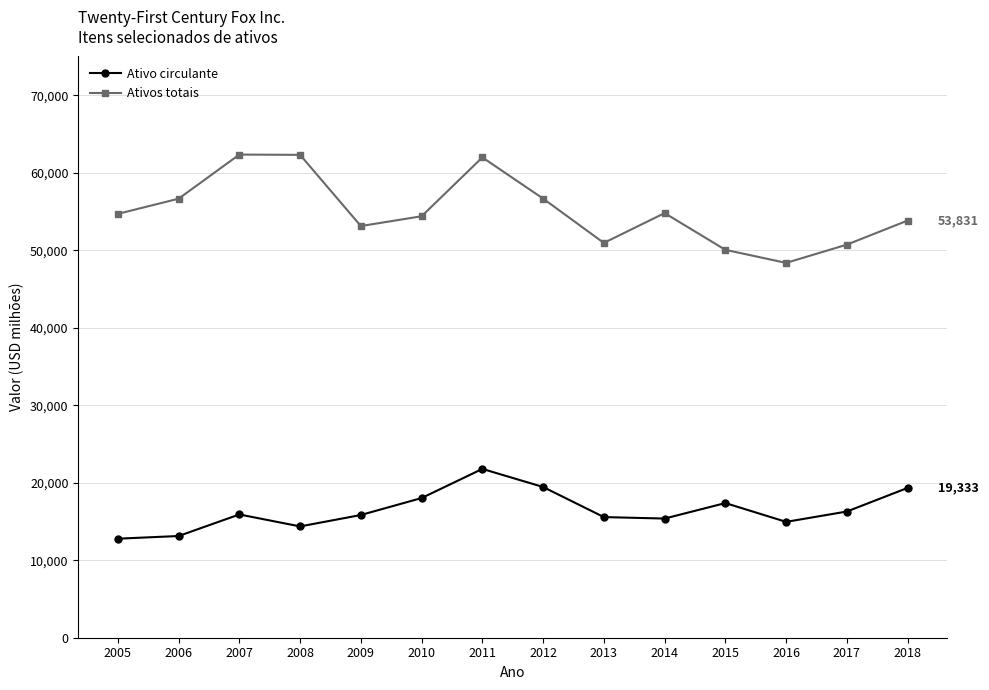

How many lines are shown in the chart?

2